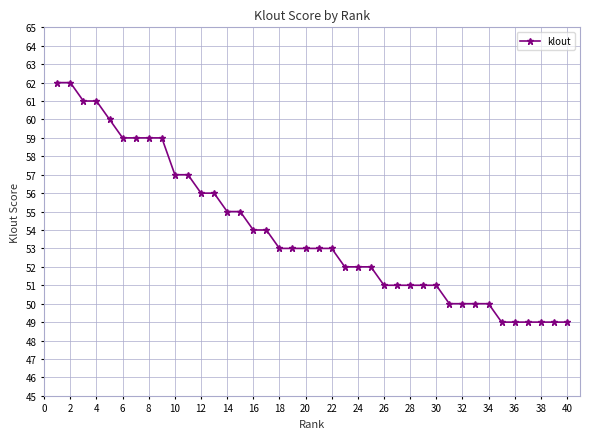

What is the smallest value displayed?

49